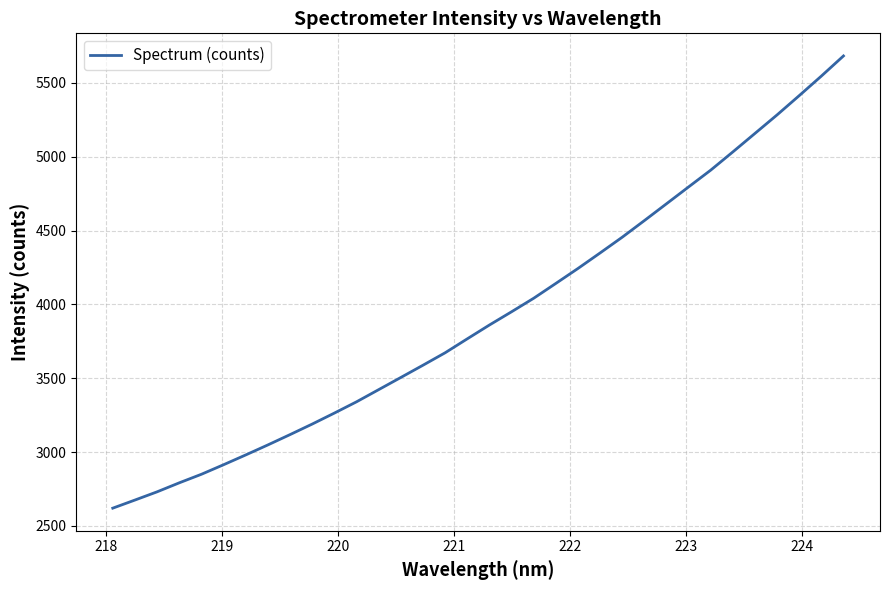

What is the difference between the maximum and minimum values?

3062.8